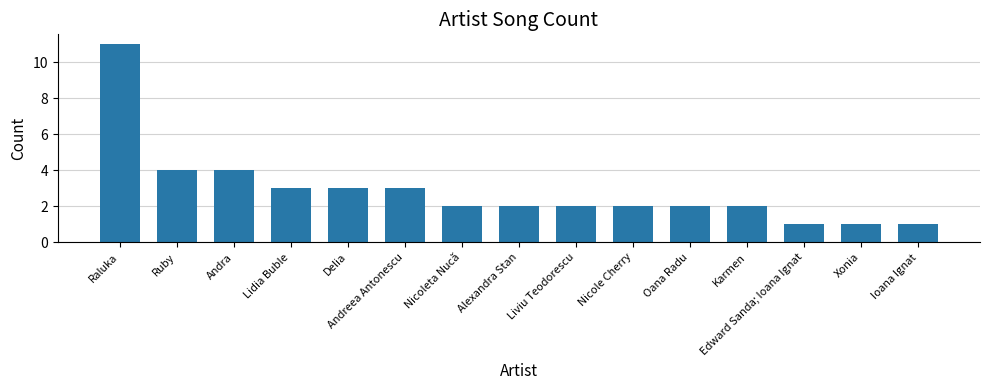

Approximately how many times larger is the value at Oana Radu compared to Nicole Cherry?

1.0